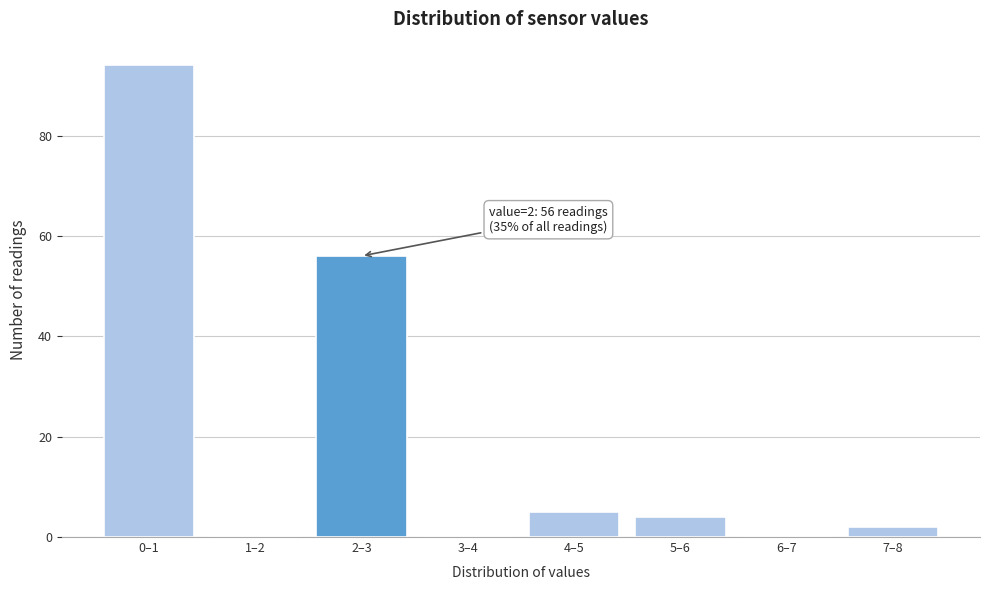

Reading left to right, transcribe all the data shown in this chart.

0–1=94	1–2=0	2–3=56	3–4=0	4–5=5	5–6=4	6–7=0	7–8=2